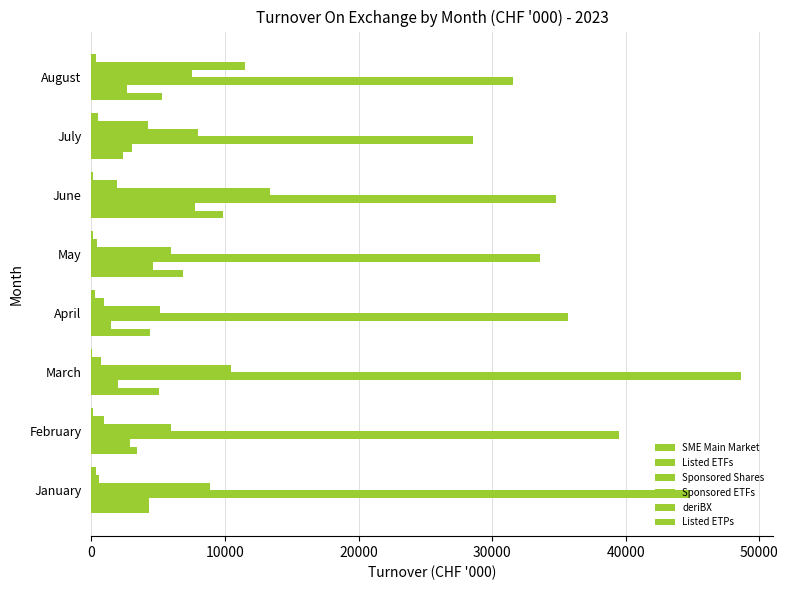

Count the number of categories in the chart.

8